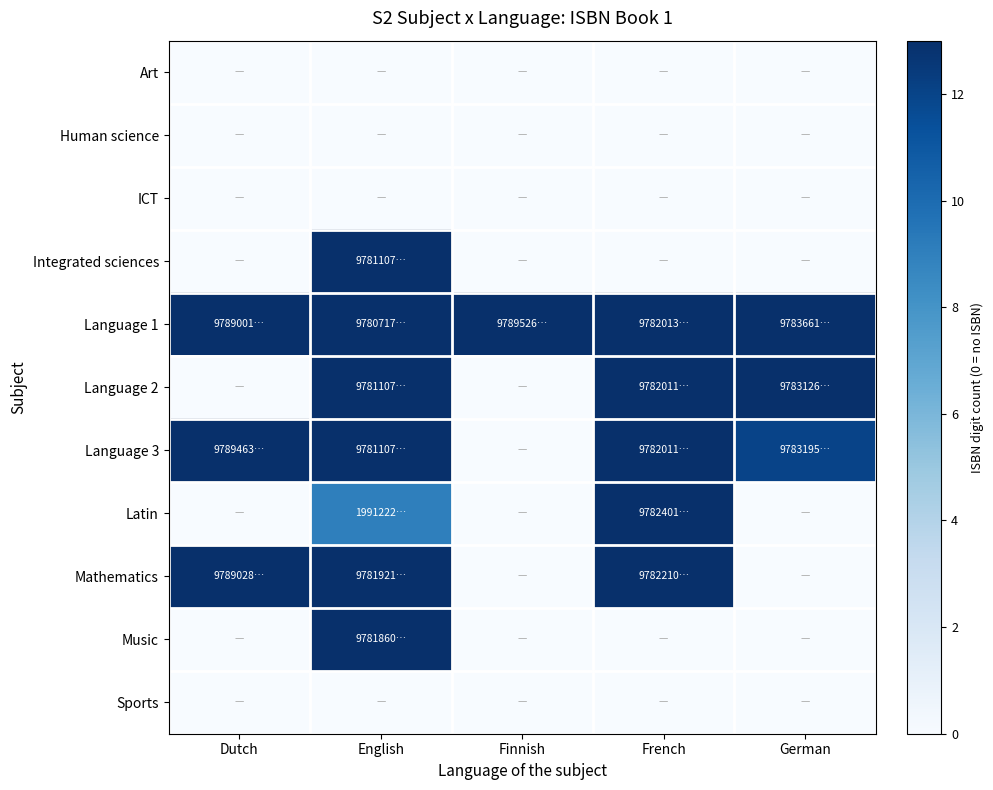

At how many categories does at least one series exceed 10?

5